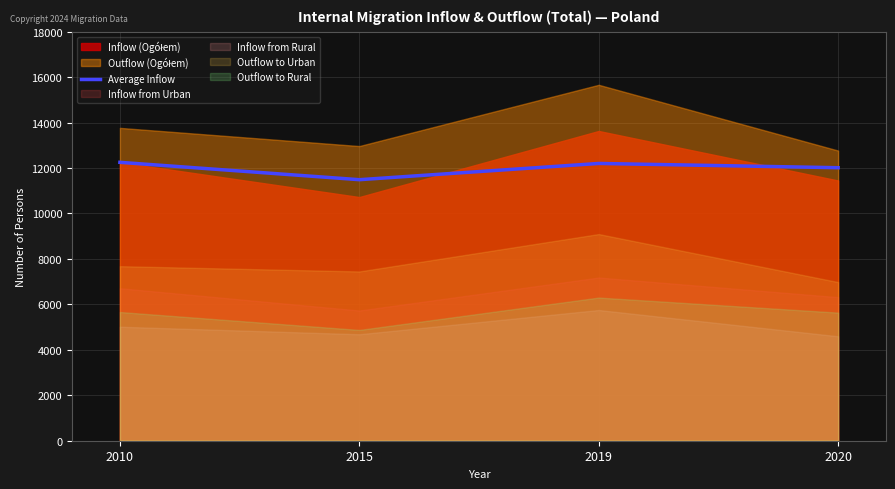

Reading left to right, extract all data points from this chart.

2010=12252.0	2015=11488.0	2019=12202.7	2020=12015.0